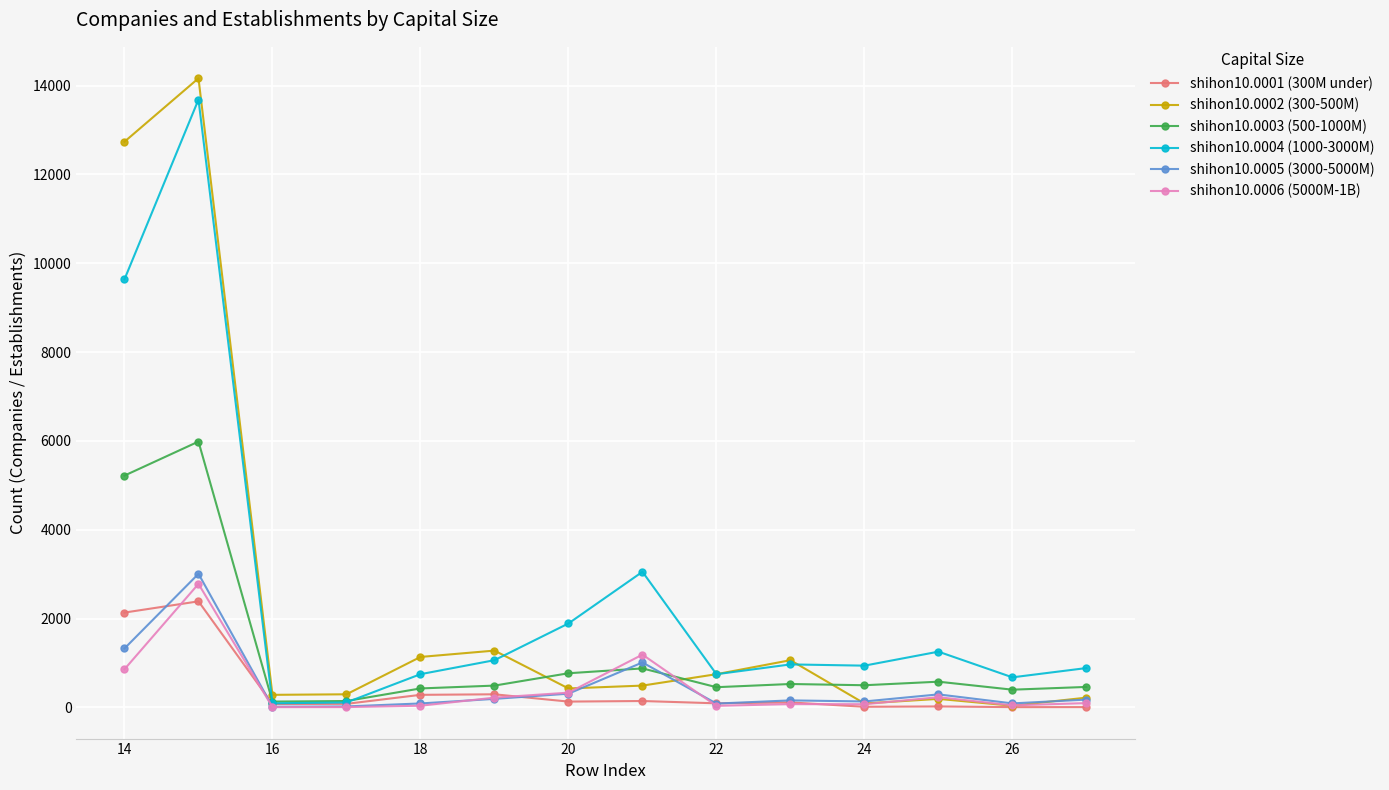

What is the minimum value for shihon10.0003 (500-1000M)?

131